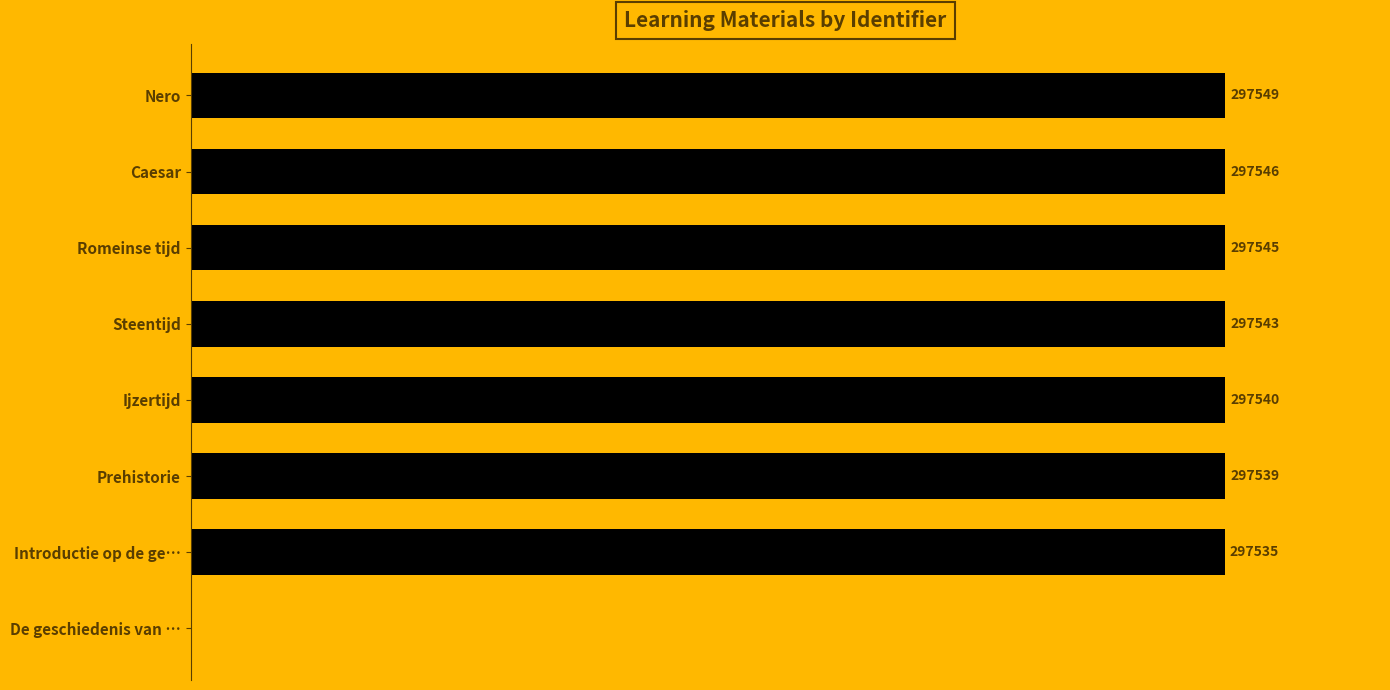

Which has a higher value, Introductie op de ge… or Caesar?

Caesar